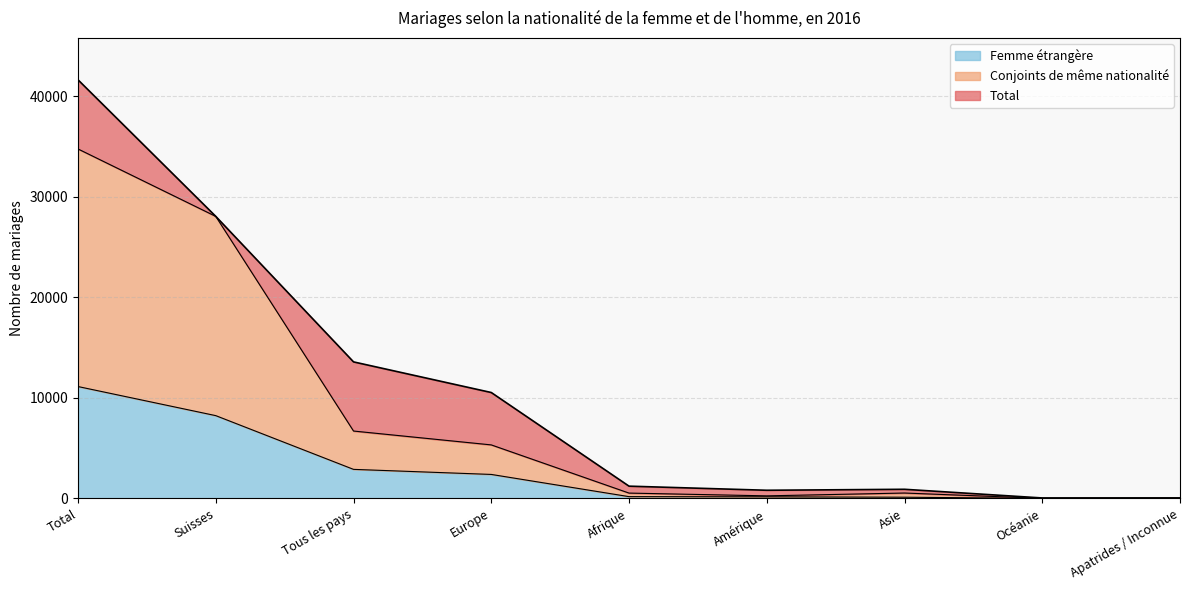

True or false: Conjoints de même nationalité has more than 0 points higher than both neighbors.

True